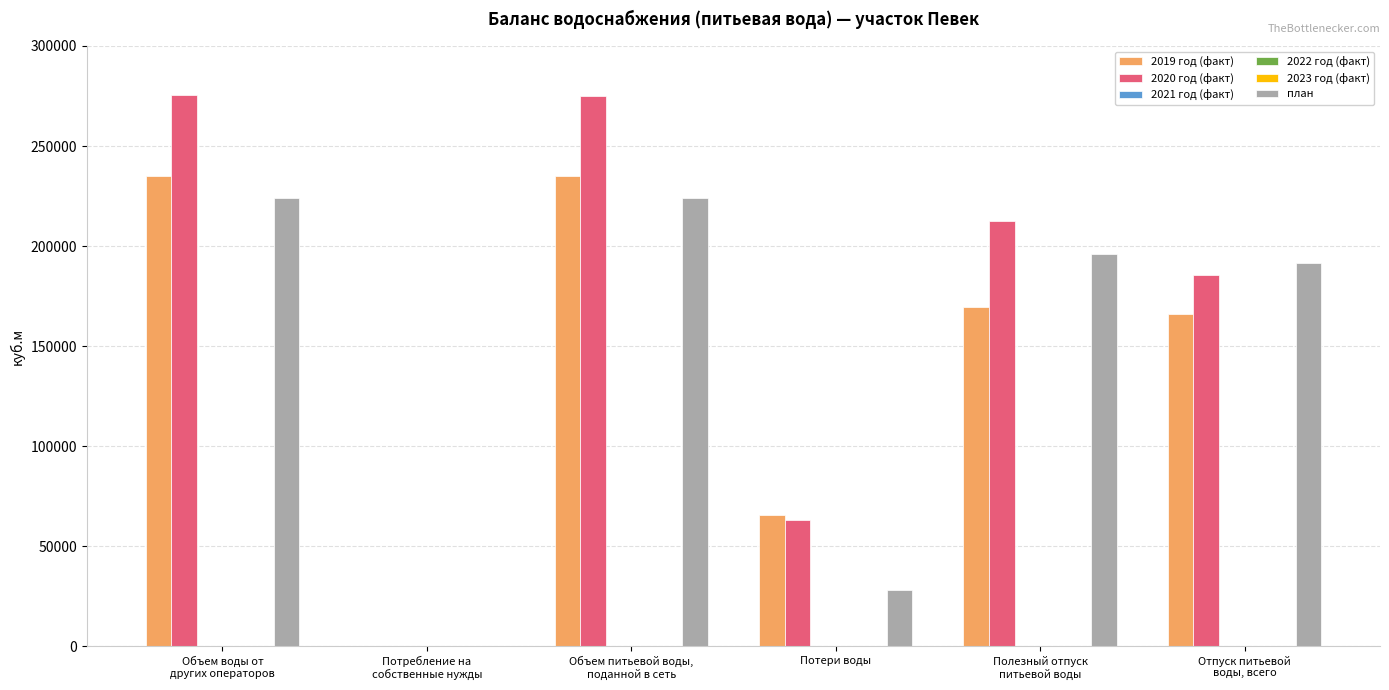

At how many categories does at least one series exceed 123443?

4